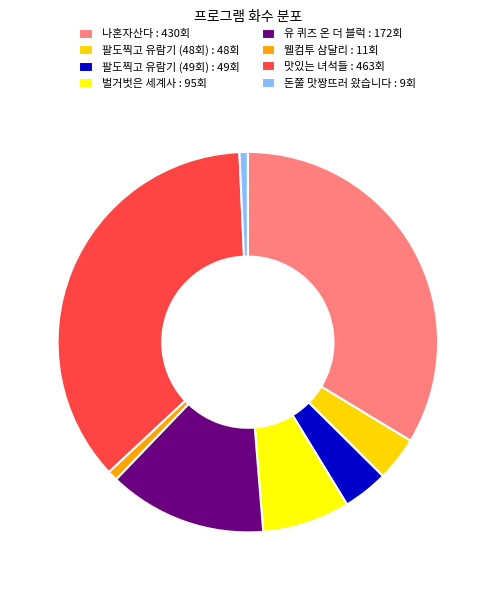

To the nearest percent, what portion does 팔도찍고 유람기 (49회) represent?

4%